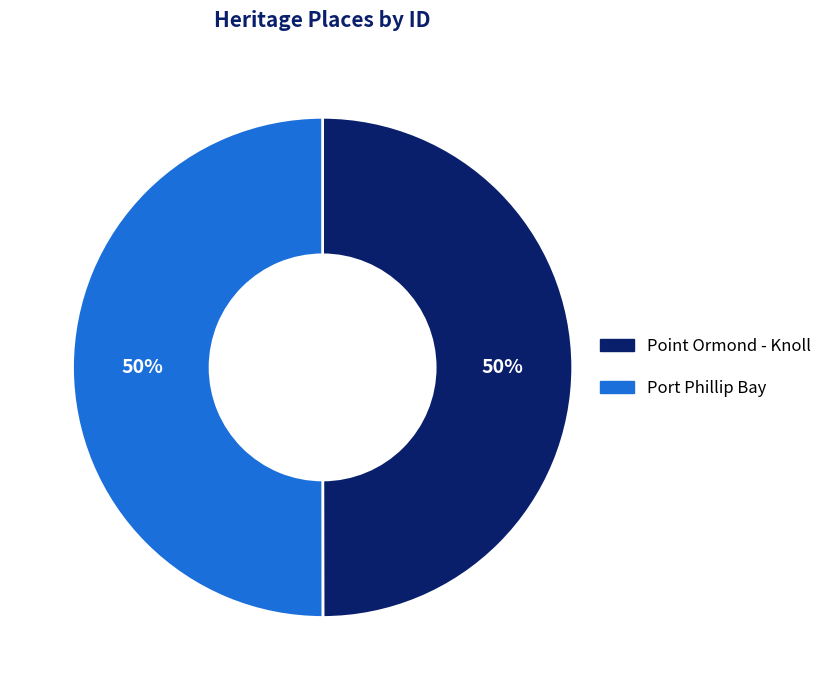

Approximately how many times larger is the value at Port Phillip Bay compared to Point Ormond - Knoll?

1.0